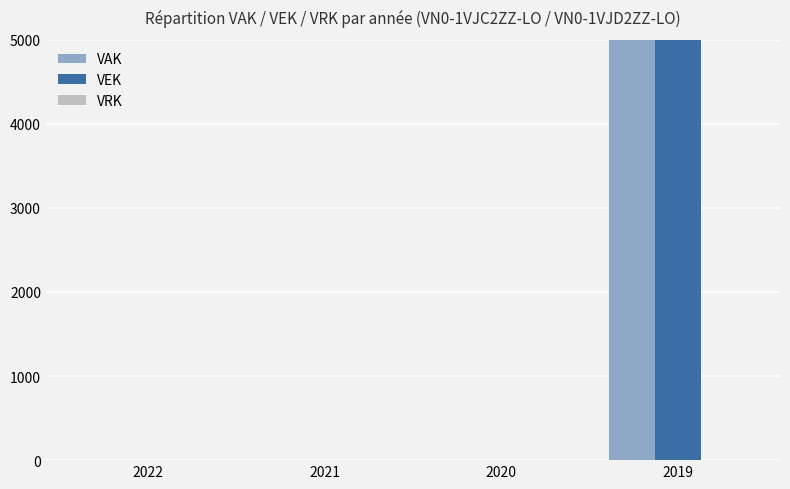

Does the chart contain stacked bars?

No